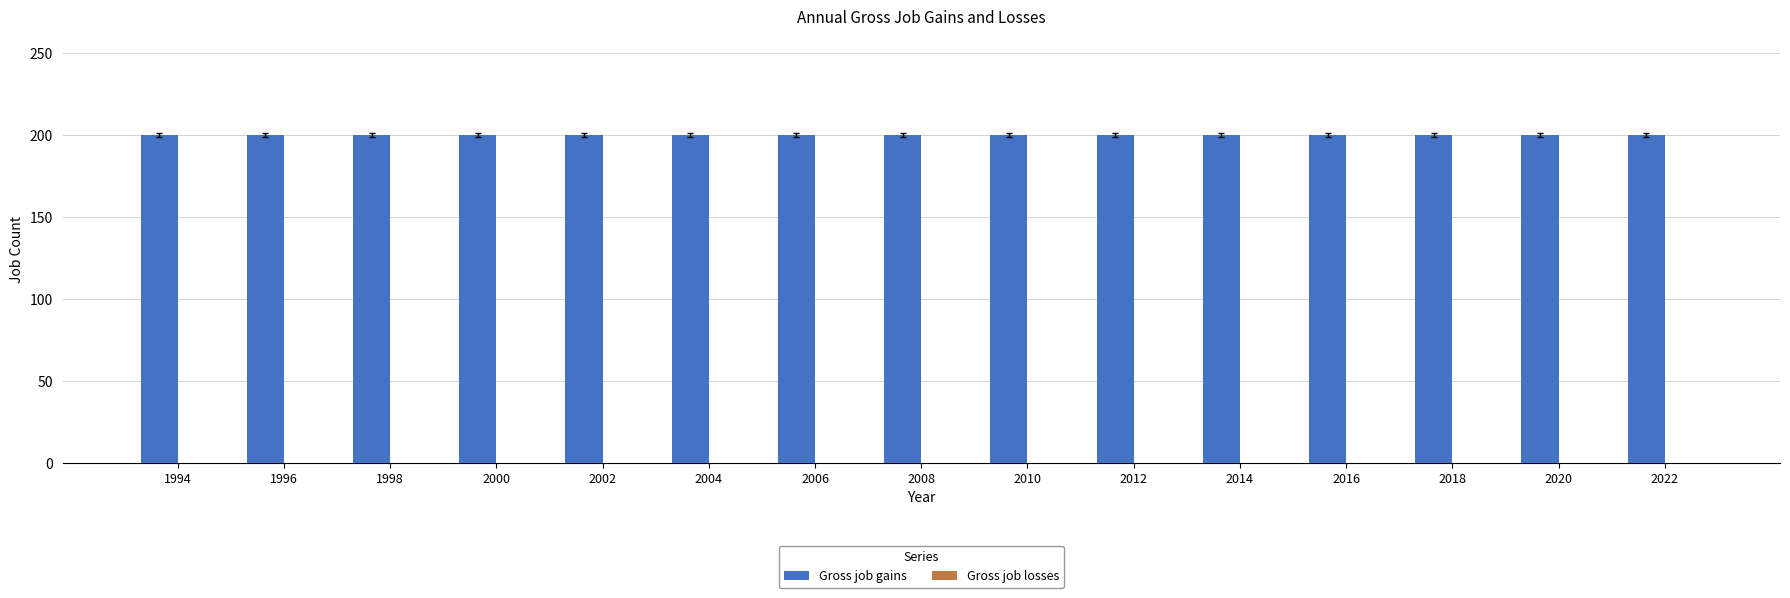

How many bars are there in each group?

2